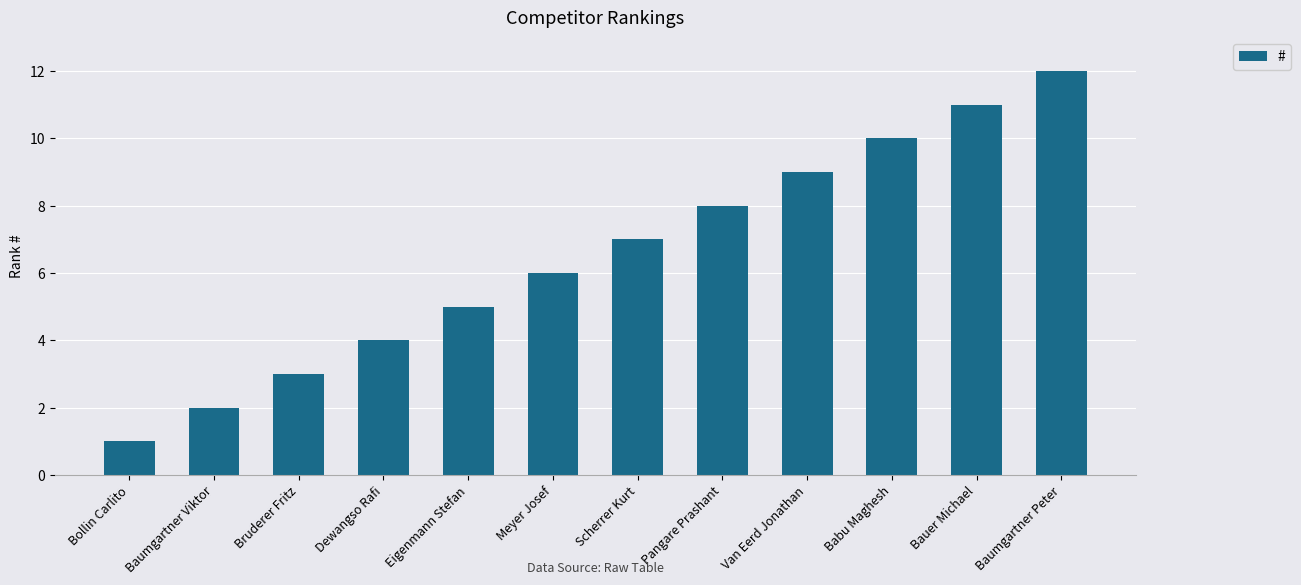

What is the ratio of the value at Pangare Prashant to the value at Meyer Josef?

1.3